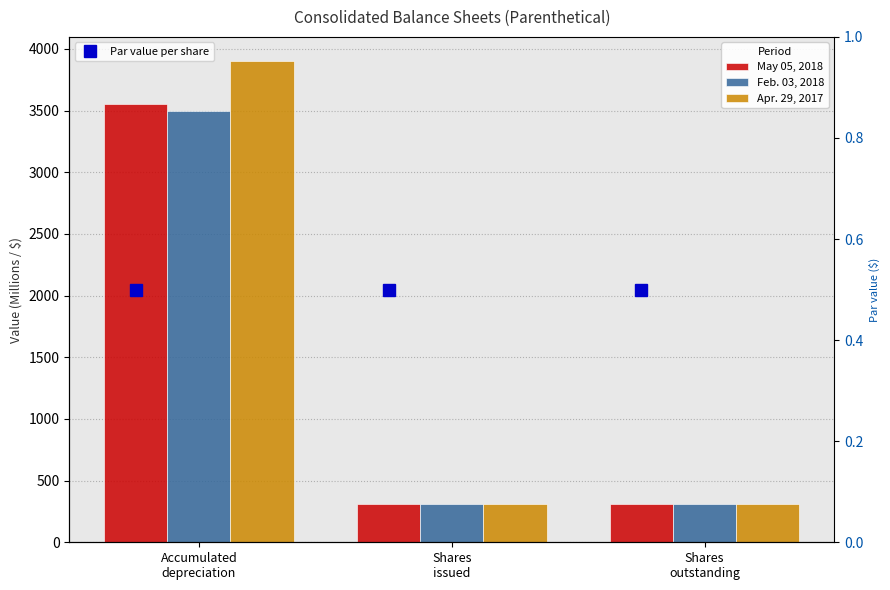

Which series changed the most between Shares
issued and Shares
outstanding?

May 05, 2018